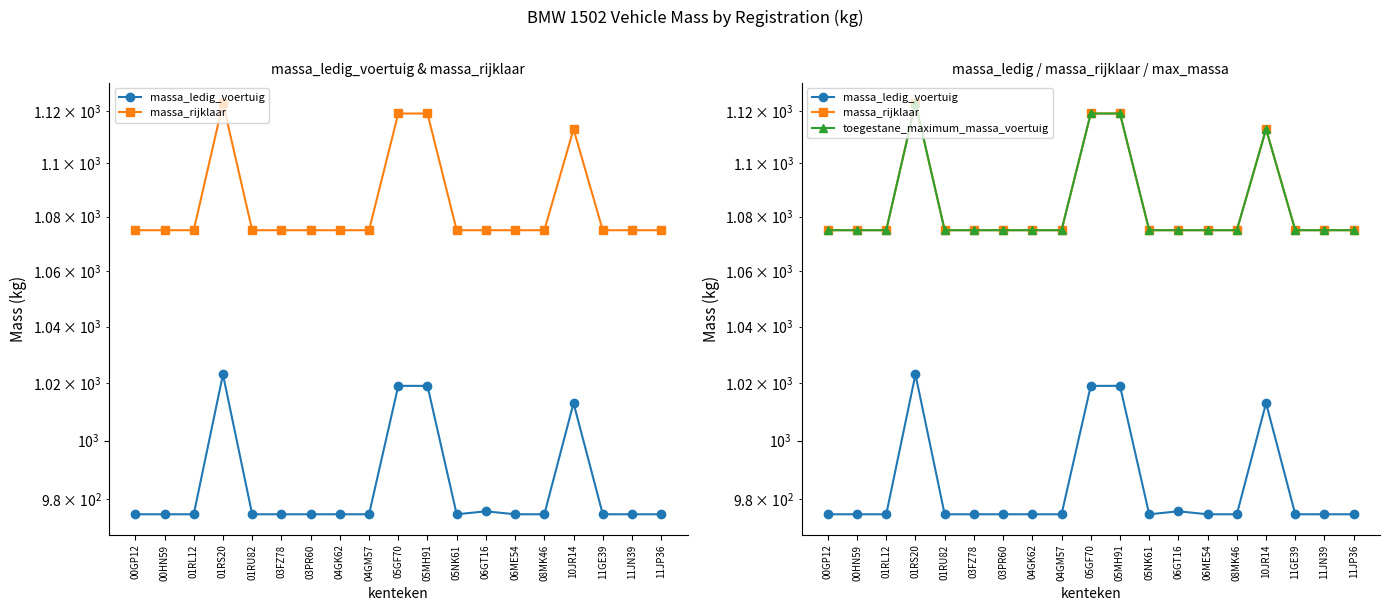

At 11JP36, list the series in order from largest to smallest.

massa_rijklaar, toegestane_maximum_massa_voertuig, massa_ledig_voertuig